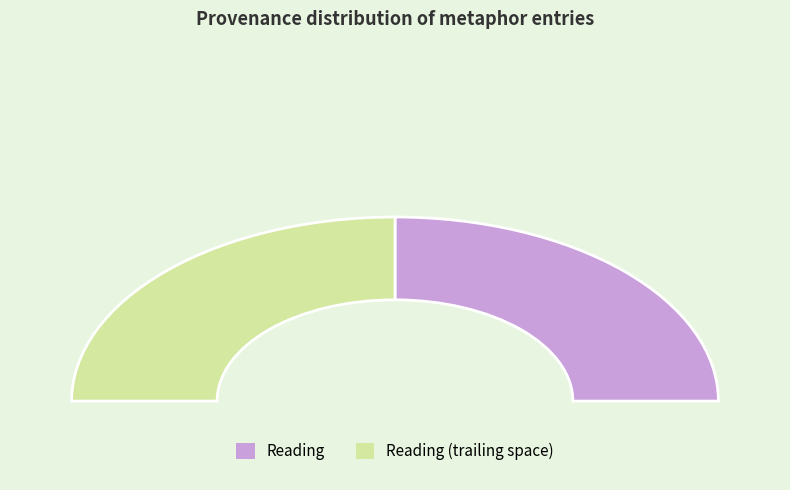

What percentage is NOT represented by Reading ?

50.0%